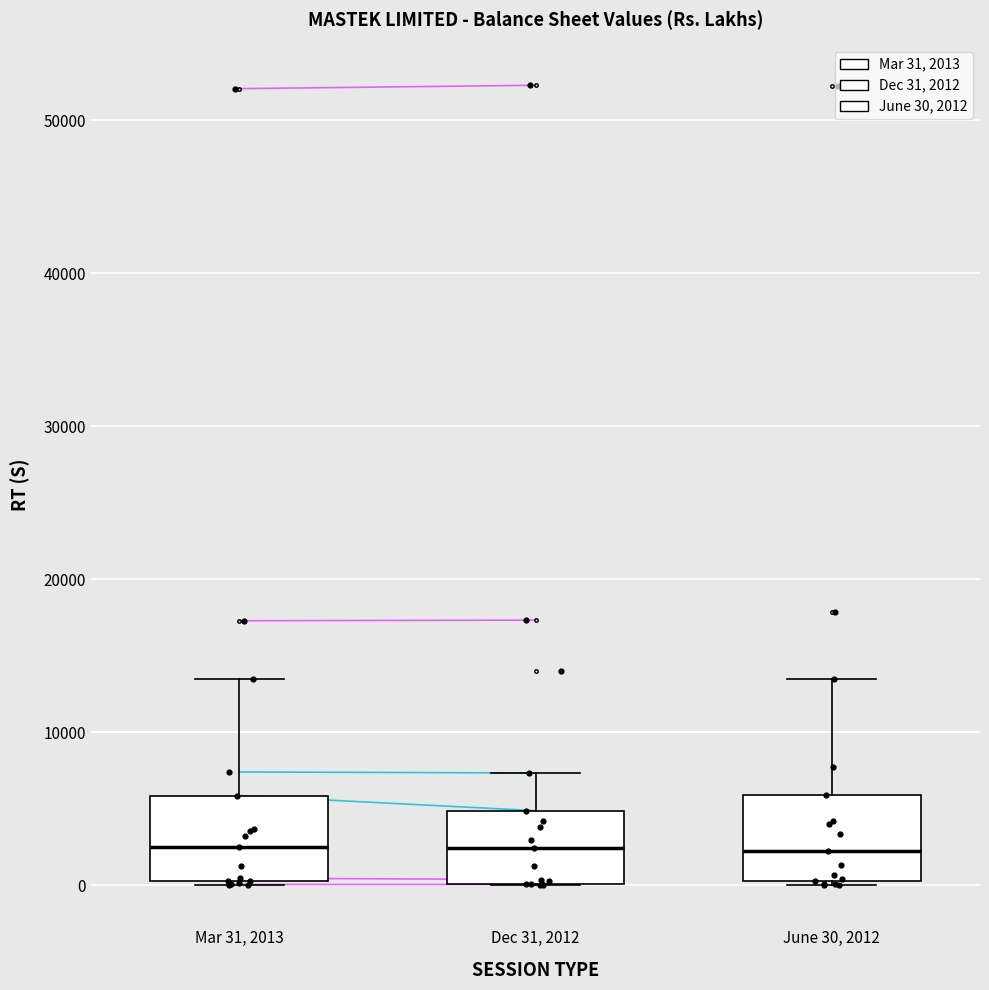

Reading left to right, transcribe this box plot: for each box, give where its median line is, the range the box spans, and where its two whiskers end, as read against the y-axis. The values are not printed on the chart, so give them approximately, as read against the axis.

Mar 31, 2013: median 3000, box 0 to 6000, whiskers 0 to 13000
Dec 31, 2012: median 2000, box 0 to 5000, whiskers 0 to 7000
June 30, 2012: median 2000, box 0 to 6000, whiskers 0 to 13000